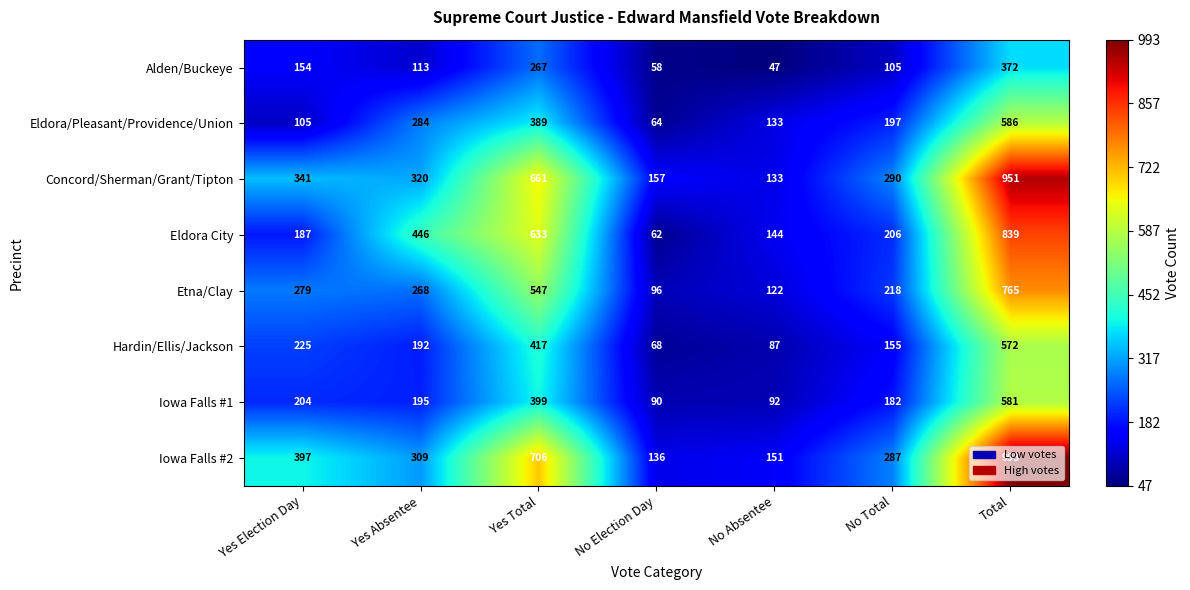

Where does the Eldora City series first go above 206?

Yes Absentee